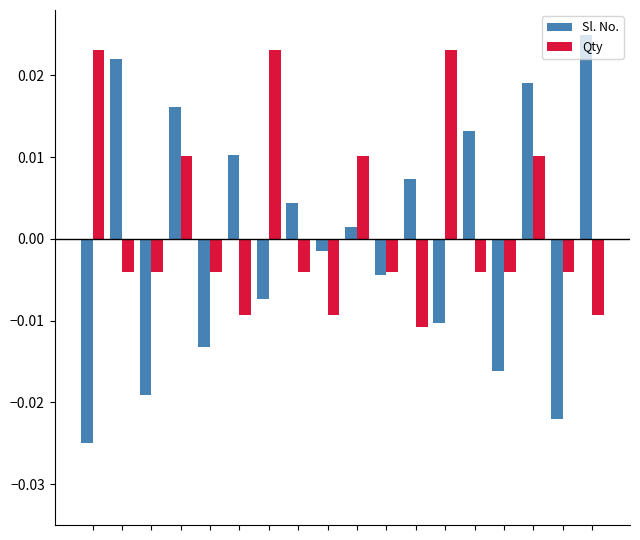

What are all the series names shown in the legend?

Sl. No., Qty